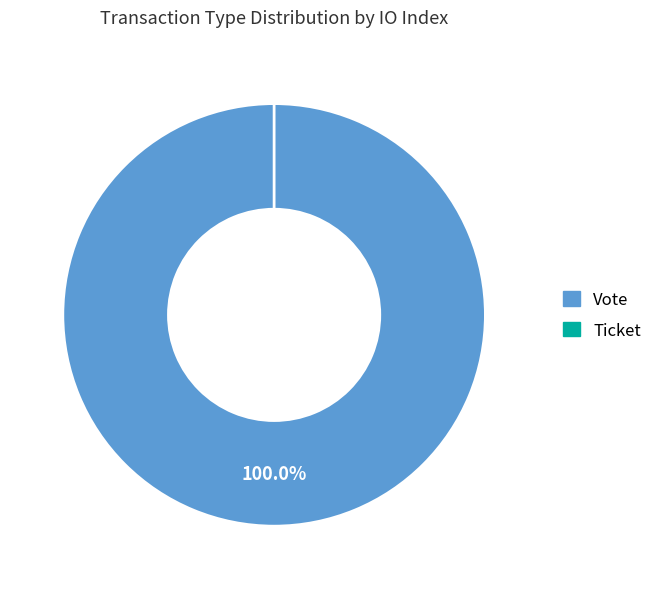

Which category has the smallest portion of the pie?

Ticket